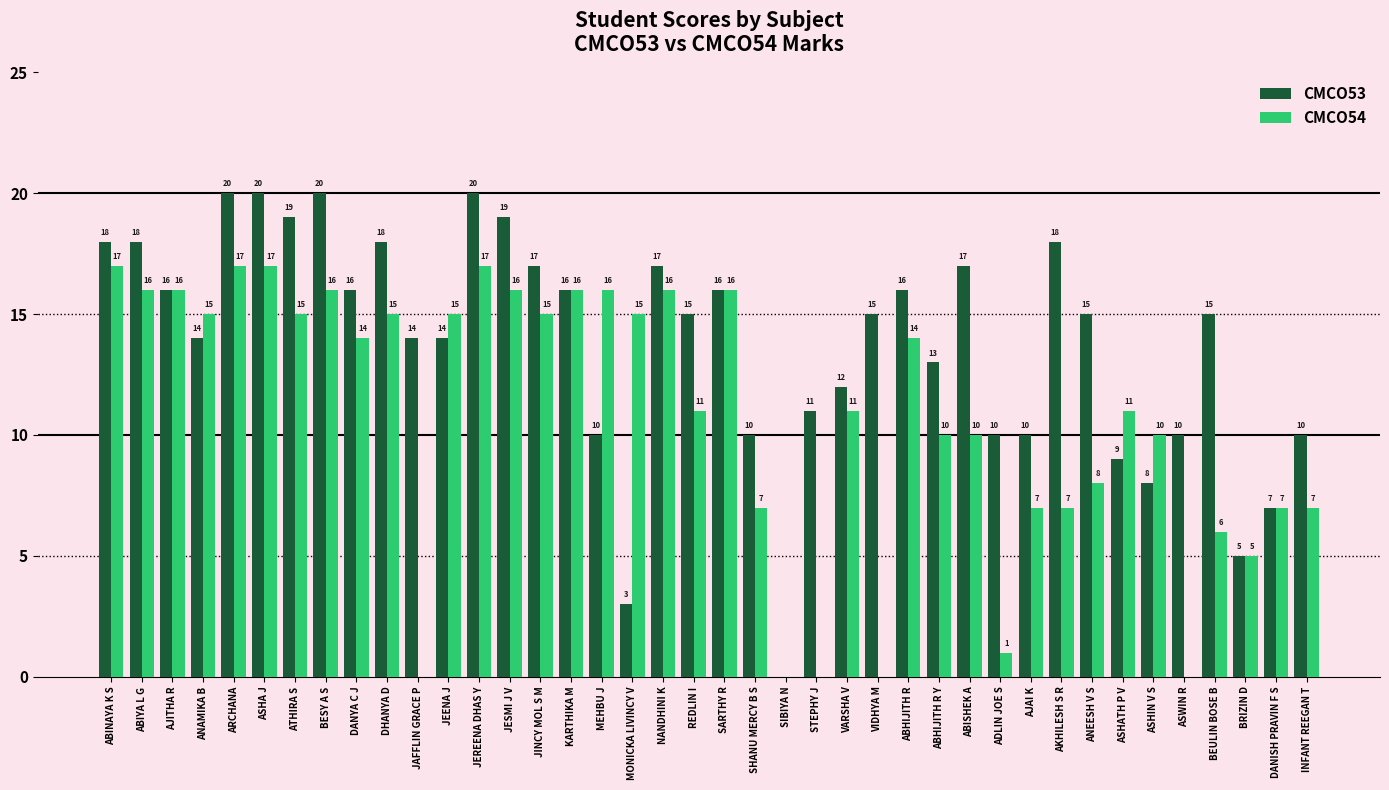

At which label does CMCO54 first exceed 14?

ABINAYA K S